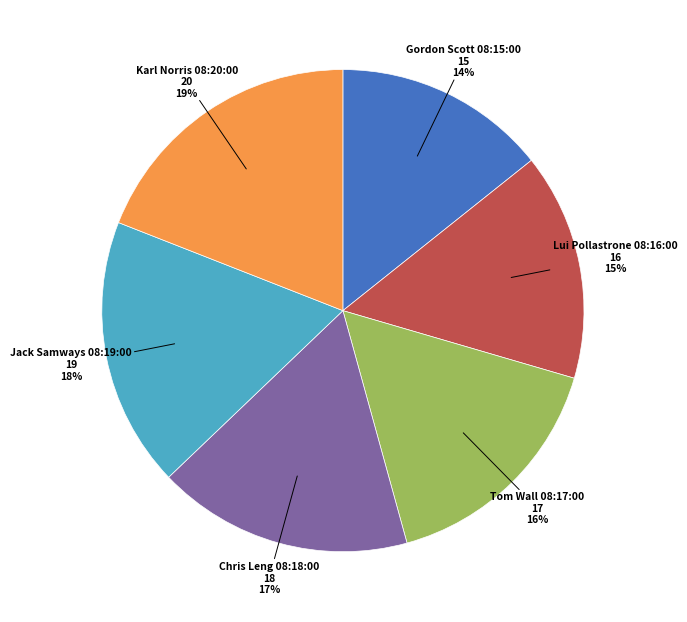

Is there a majority slice in this chart?

No